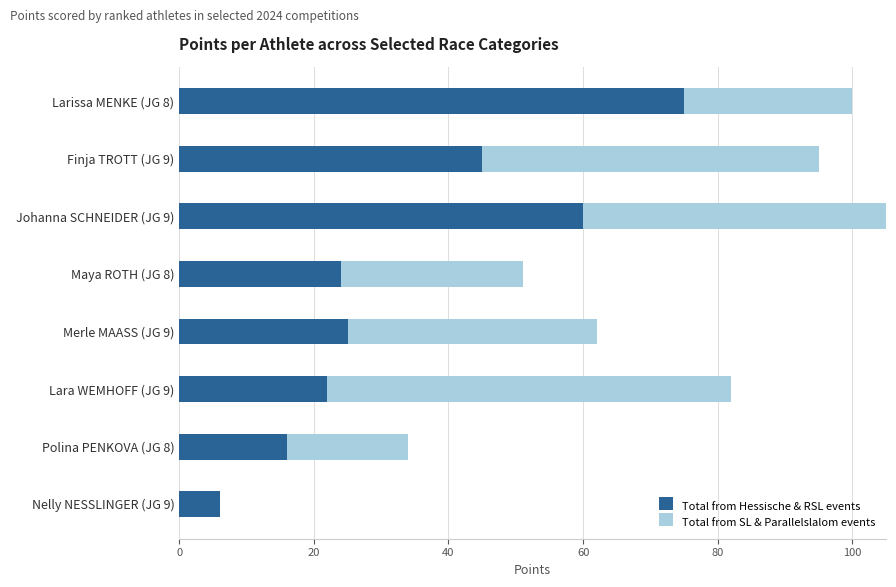

Is it true that Total from Hessische & RSL events equals 45 at Finja TROTT (JG 9)?

True